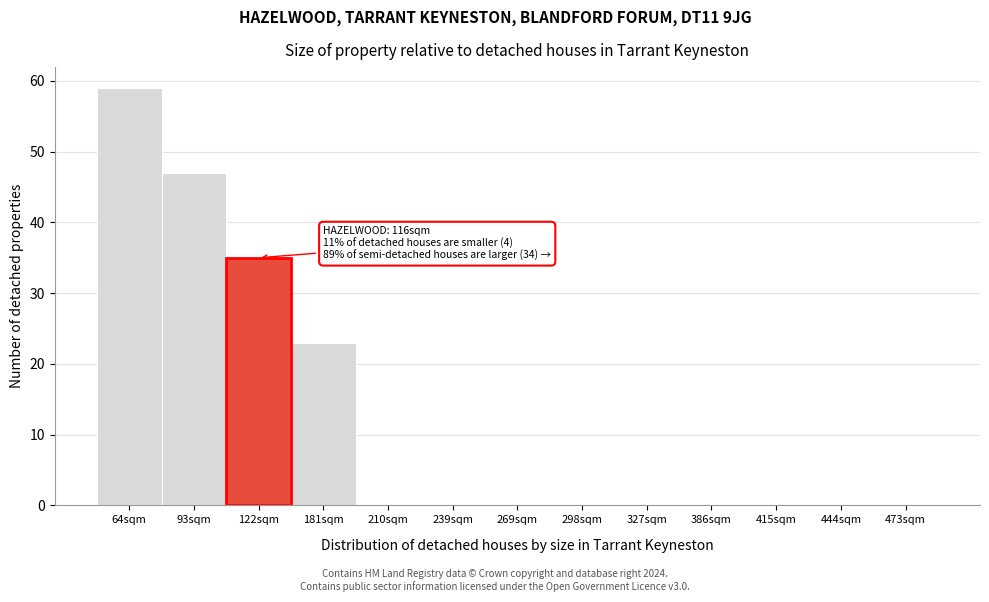

Reading left to right, what are all the values shown in this chart?

64sqm=59	93sqm=47	122sqm=35	181sqm=23	210sqm=0	239sqm=0	269sqm=0	298sqm=0	327sqm=0	386sqm=0	415sqm=0	444sqm=0	473sqm=0